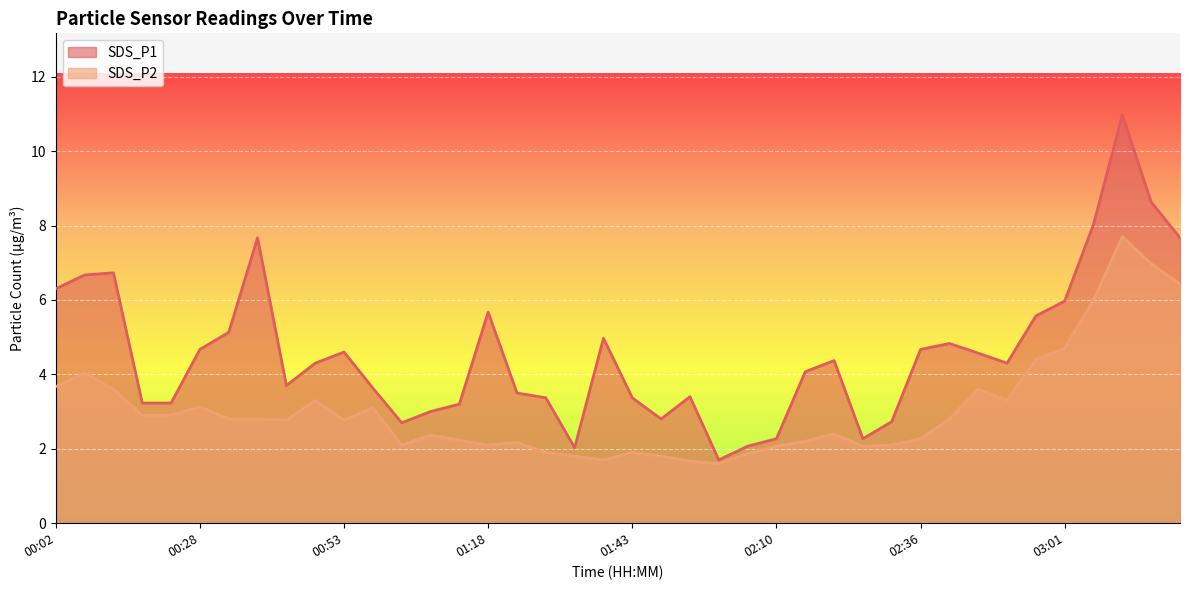

True or false: SDS_P2 and SDS_P1 intersect in this chart.

False